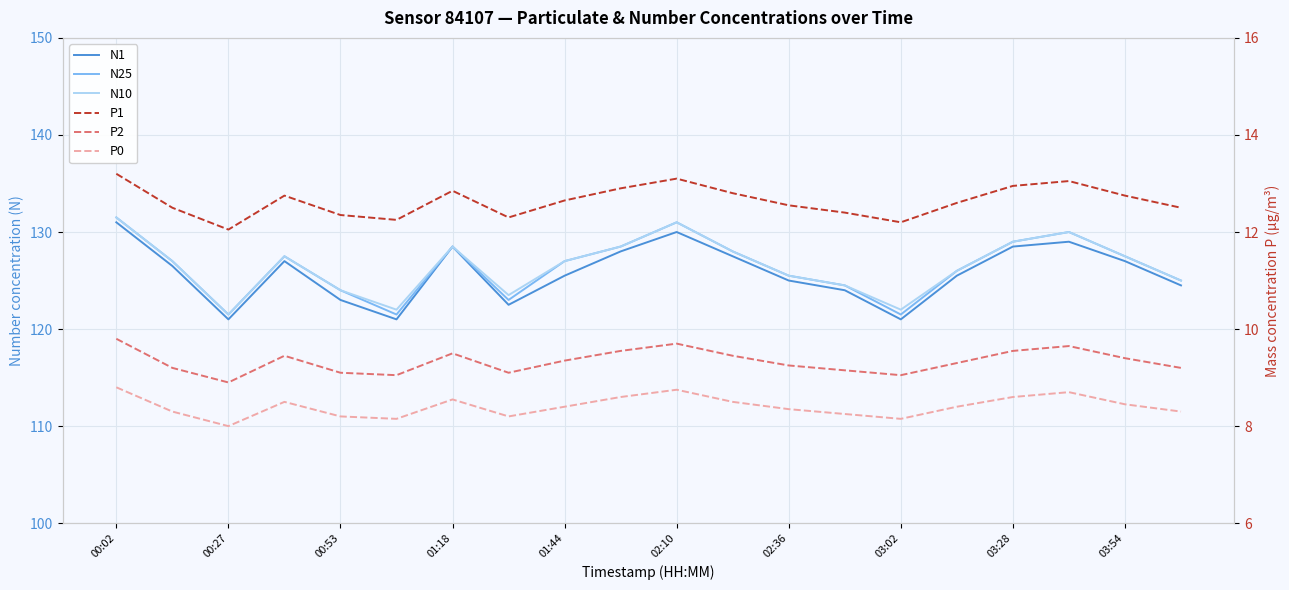

The N25 series shows 125.5 at 02:36. True or false?

True